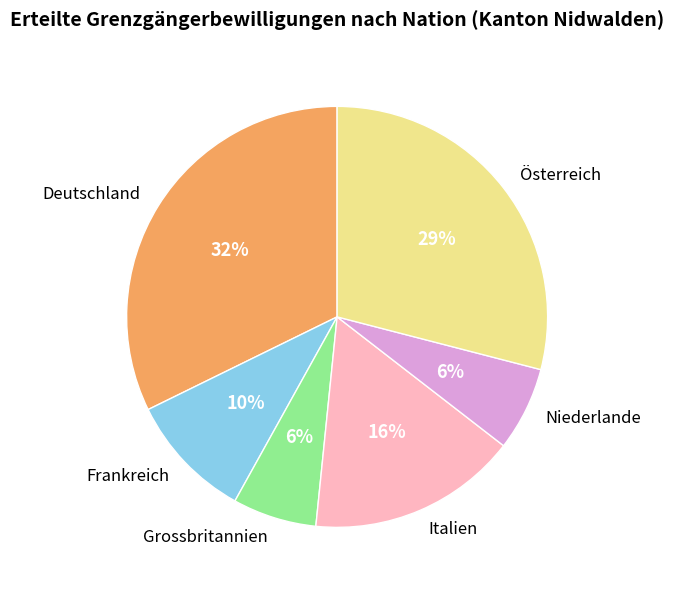

Which slice is the largest?

Deutschland